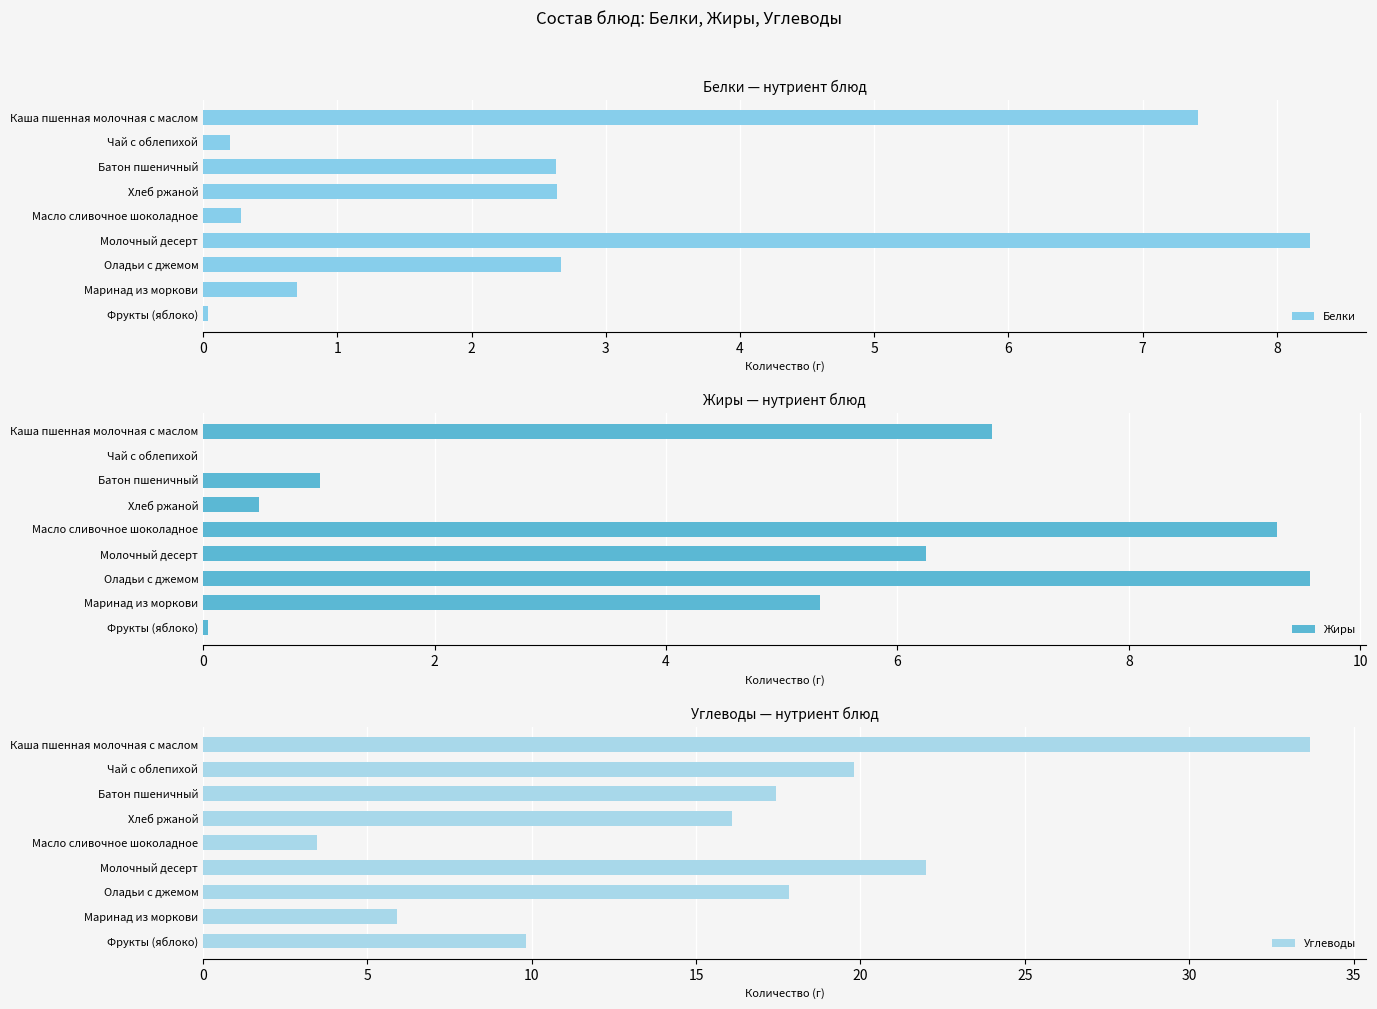

What is the average value of the Белки series?

2.8